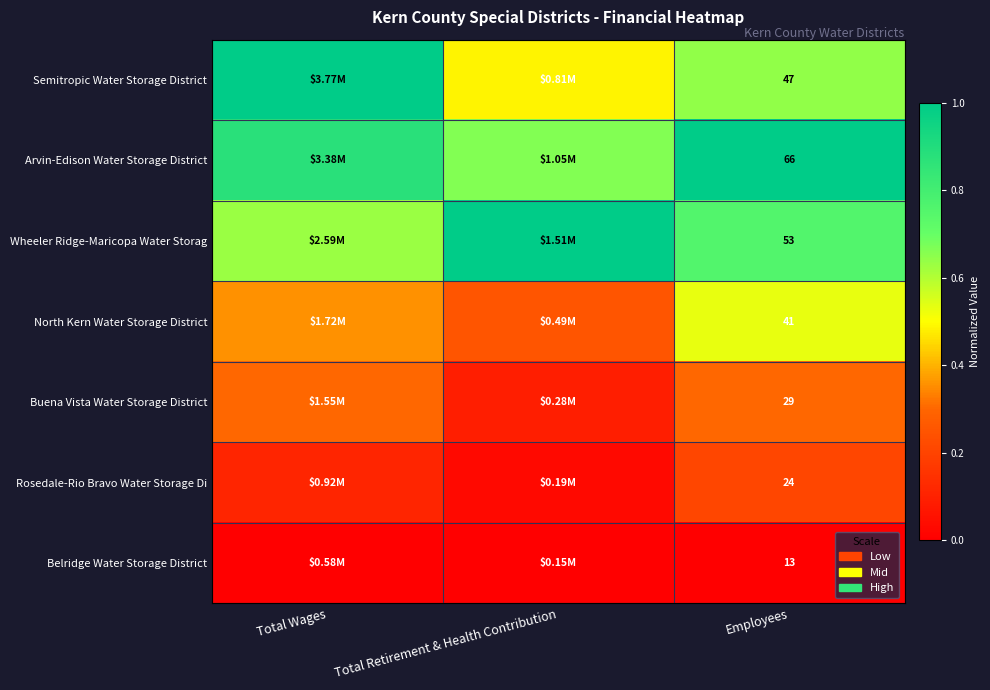

What is the maximum value shown in the chart?

1.0